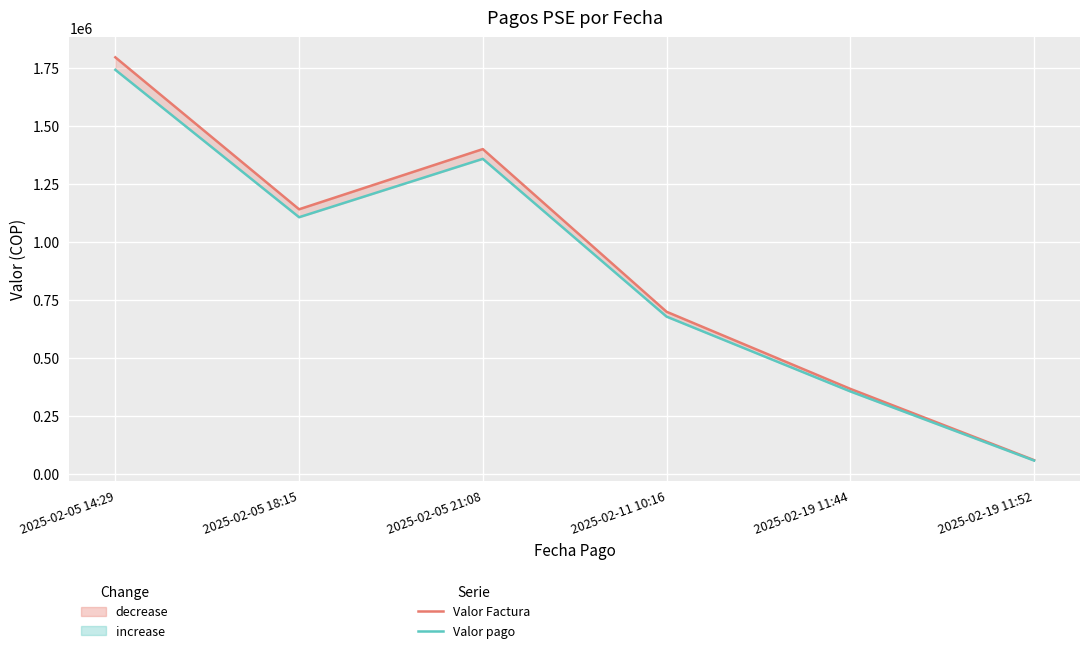

Reading left to right, transcribe all the data shown in this chart.

Valor Factura: 2025-02-05 14:29=1796029.0	2025-02-05 18:15=1141088.0	2025-02-05 21:08=1400511.0	2025-02-11 10:16=699455.0	2025-02-19 11:44=367143.0	2025-02-19 11:52=60000.0
Valor pago: 2025-02-05 14:29=1742148.1	2025-02-05 18:15=1106855.4	2025-02-05 21:08=1358495.7	2025-02-11 10:16=678471.3	2025-02-19 11:44=356128.7	2025-02-19 11:52=58200.0